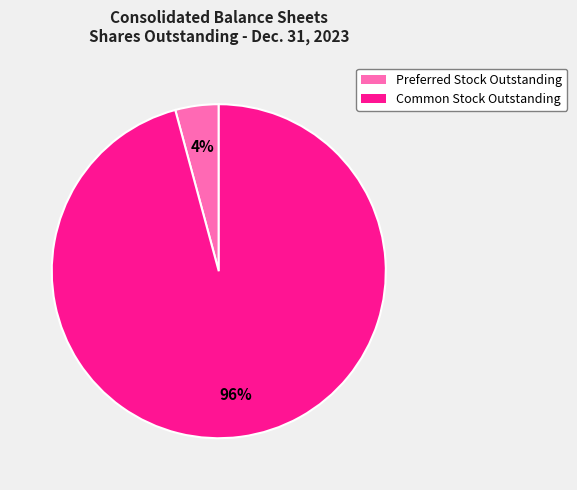

What percentage is the Common Stock Outstanding slice, to the nearest percent?

96%